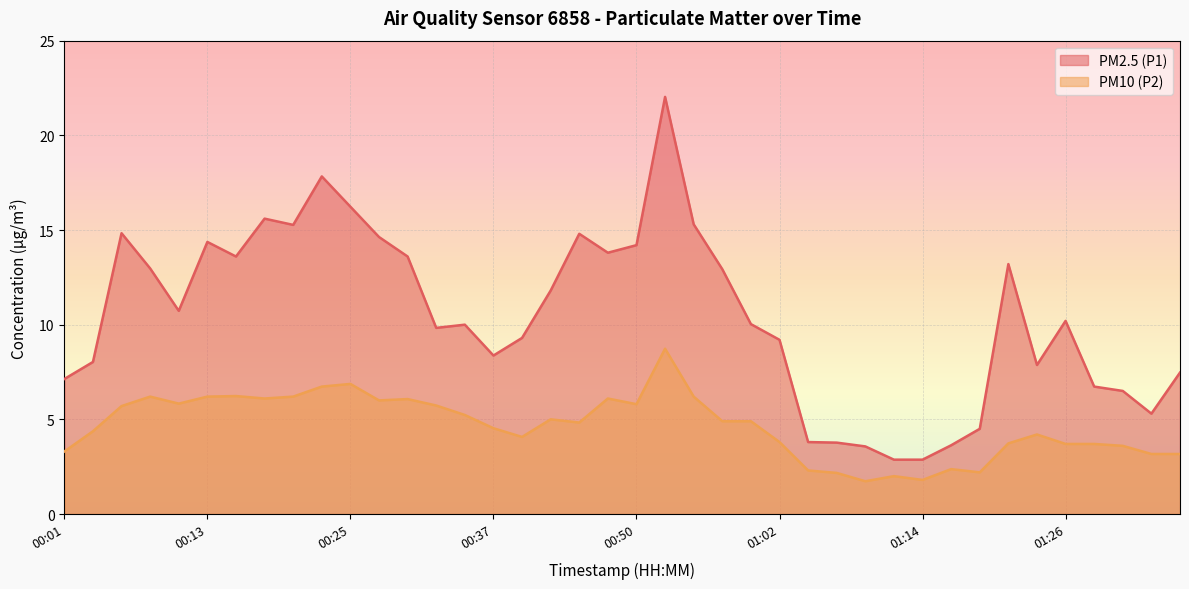

What is the difference between the maximum and minimum values in the PM2.5 (P1) series?

19.2